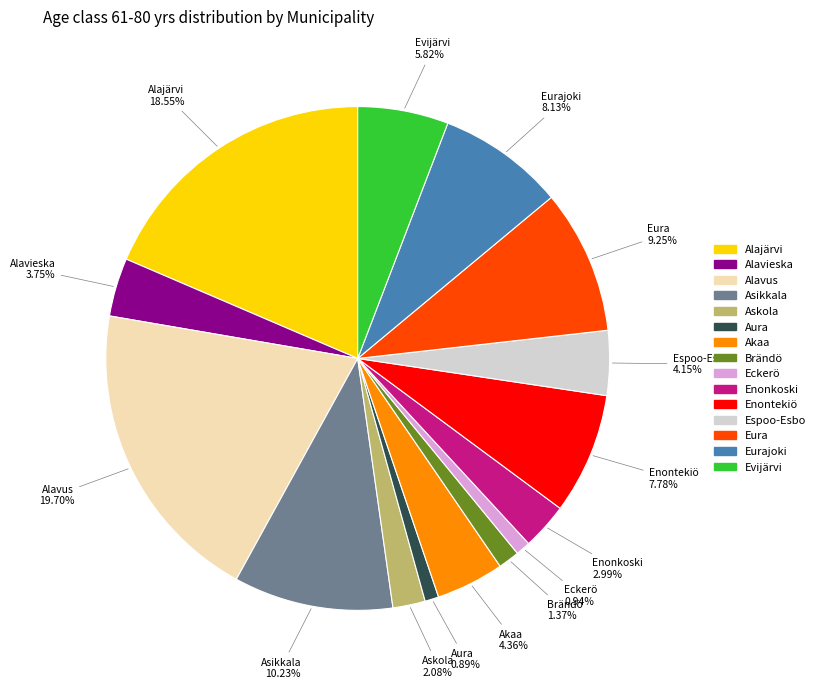

Is there a majority slice in this chart?

No